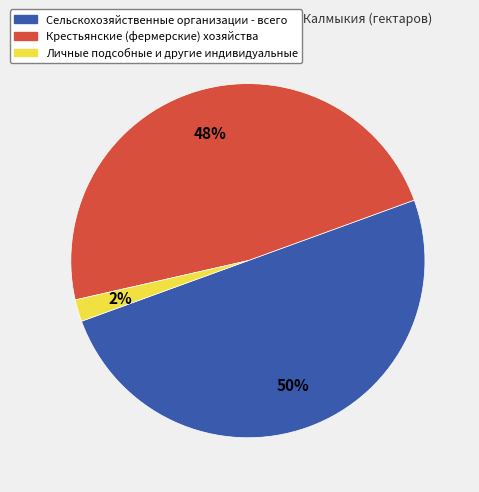

Which category has the smallest portion of the pie?

Личные подсобные и другие индивидуальные